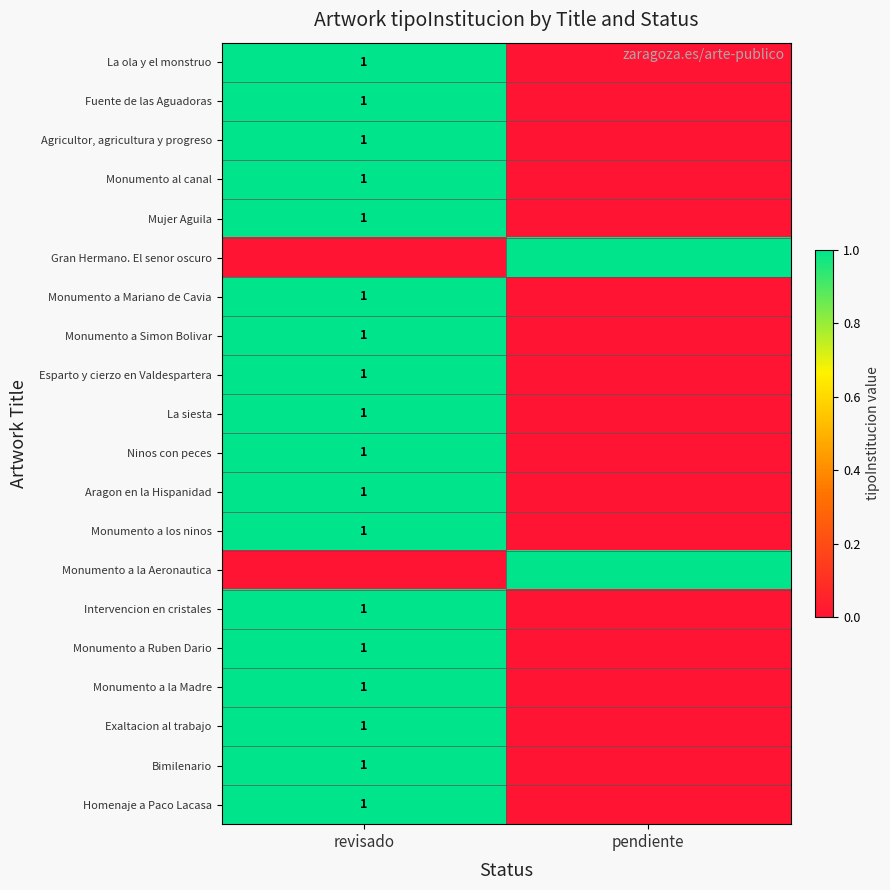

Which has a higher value, revisado or pendiente?

revisado